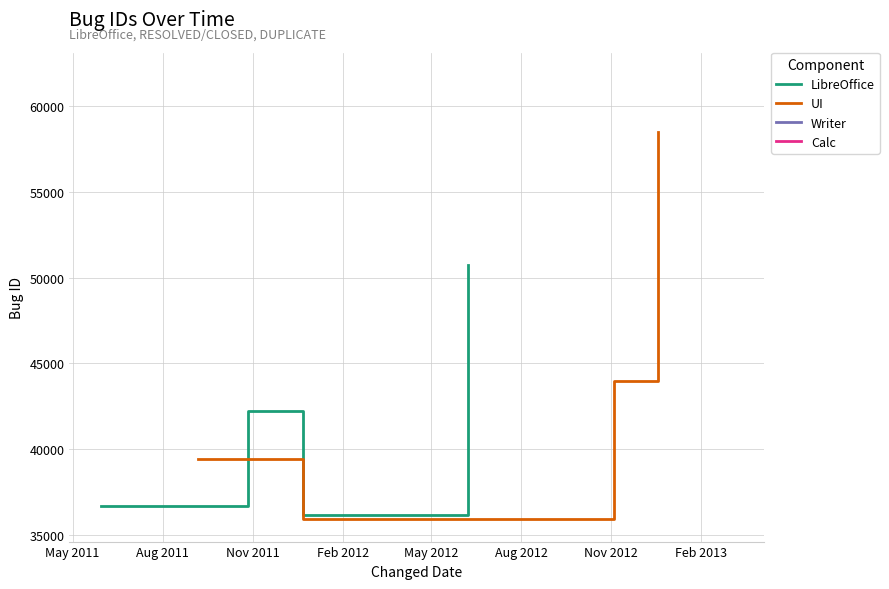

What is the lowest value of the LibreOffice series?

36160